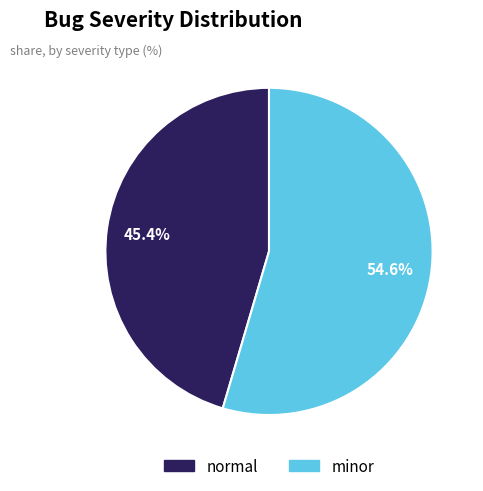

Combined, do normal and minor account for over 50%?

Yes